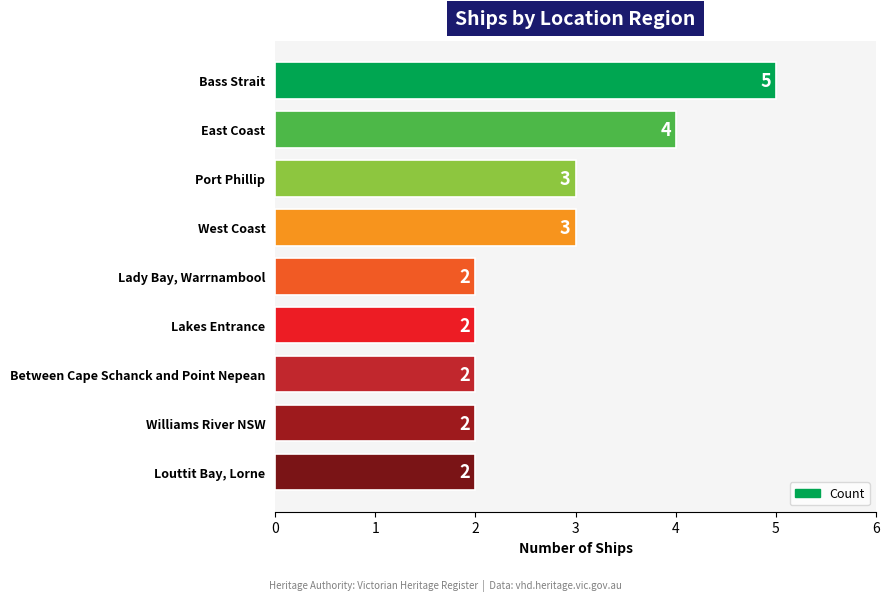

Does the chart contain any negative values?

No